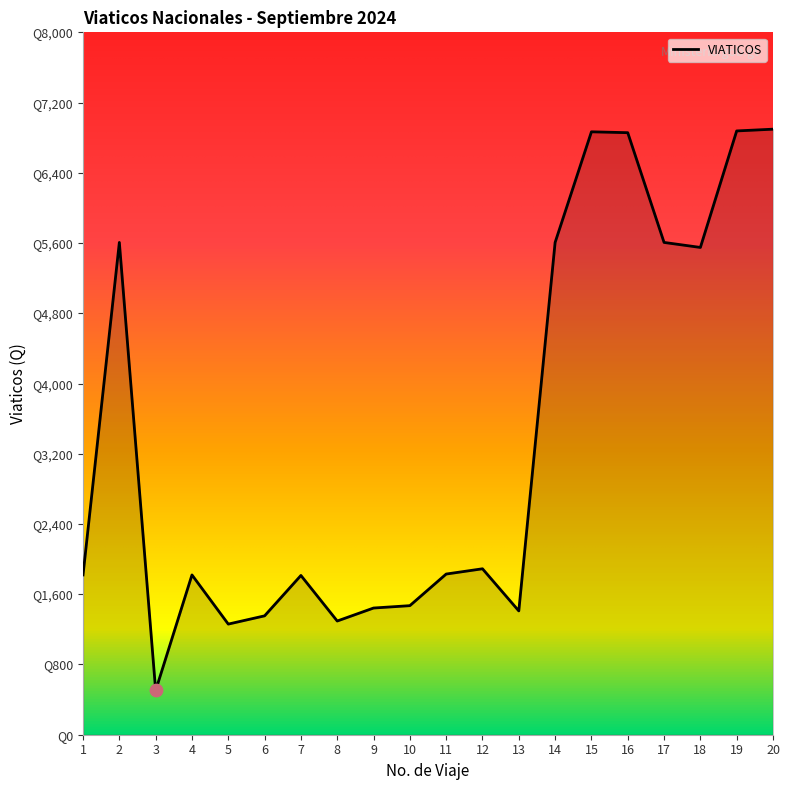

What is the change in value from 5 to 6?

+94